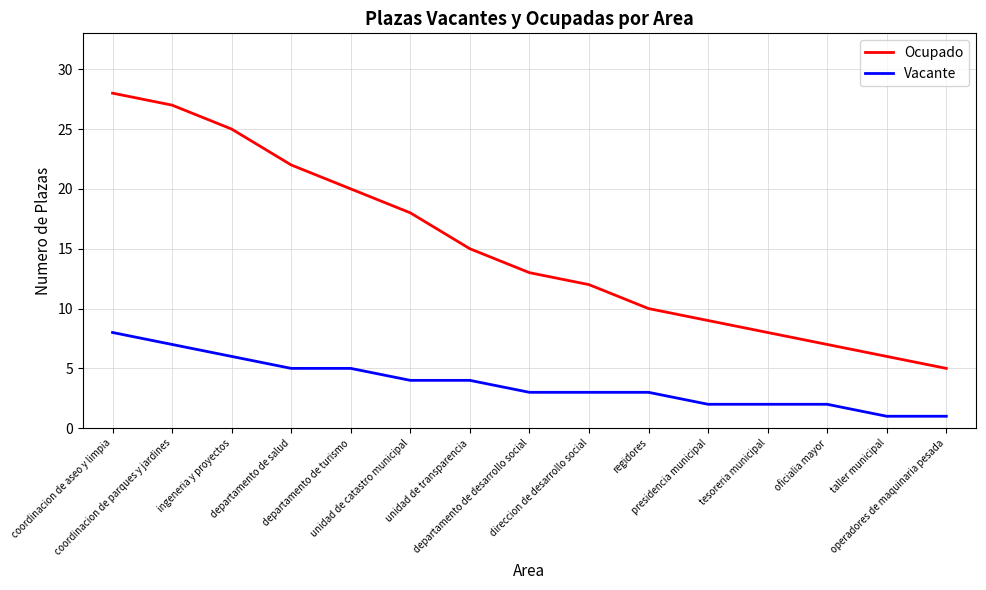

Which series has the largest total across all categories?

Ocupado